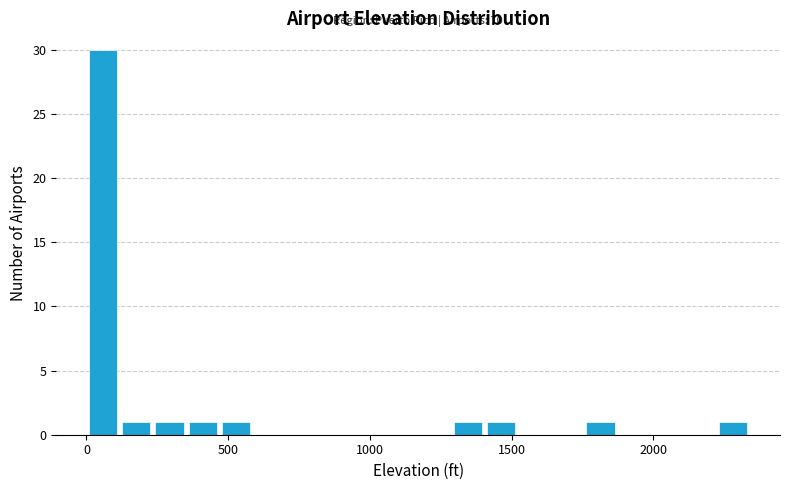

Around what value on the x-axis is the tallest bar? Give the approximate position of its centre, as read against the axis.

50